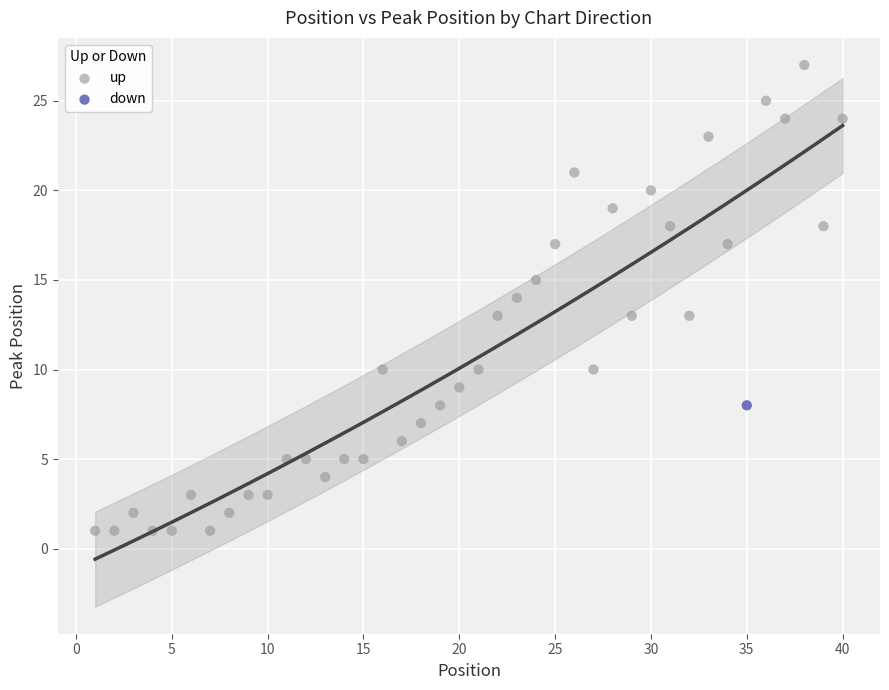

What are all the series names shown in the legend?

up, down